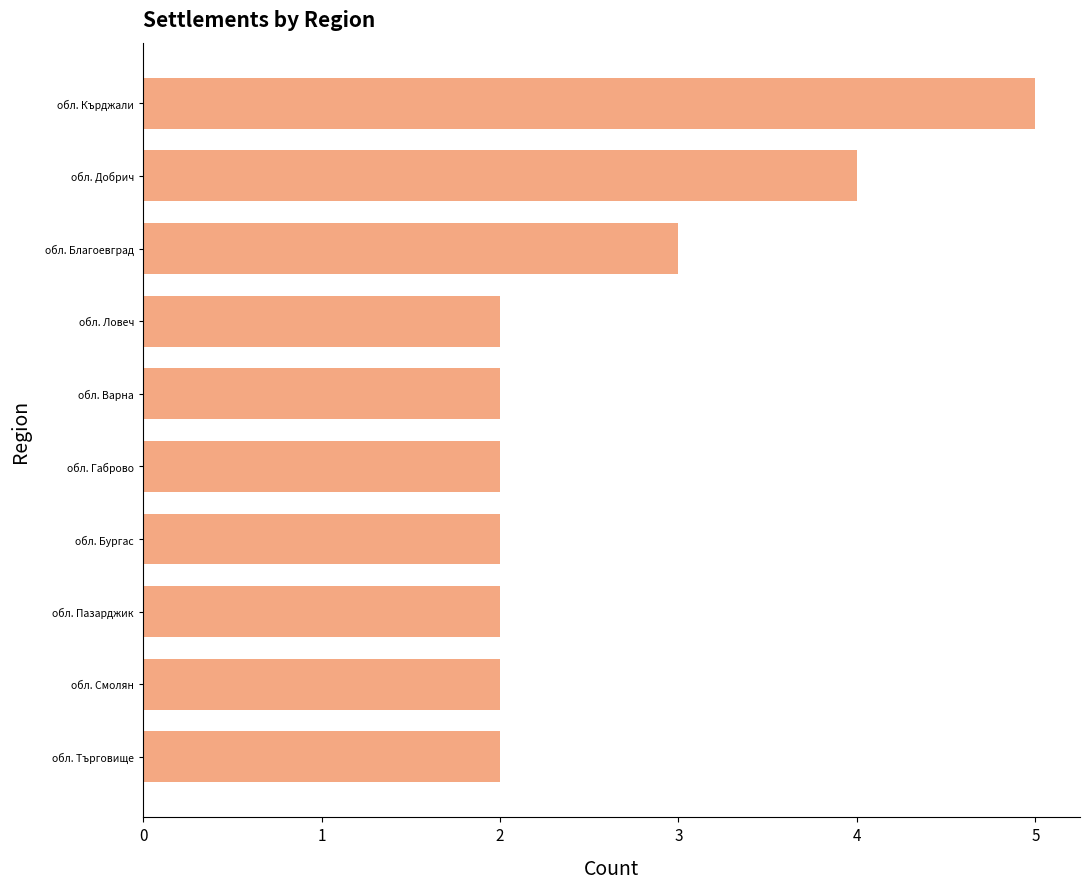

Reading bottom to top, extract all data points from this chart.

обл. Търговище=2	обл. Смолян=2	обл. Пазарджик=2	обл. Бургас=2	обл. Габрово=2	обл. Варна=2	обл. Ловеч=2	обл. Благоевград=3	обл. Добрич=4	обл. Кърджали=5